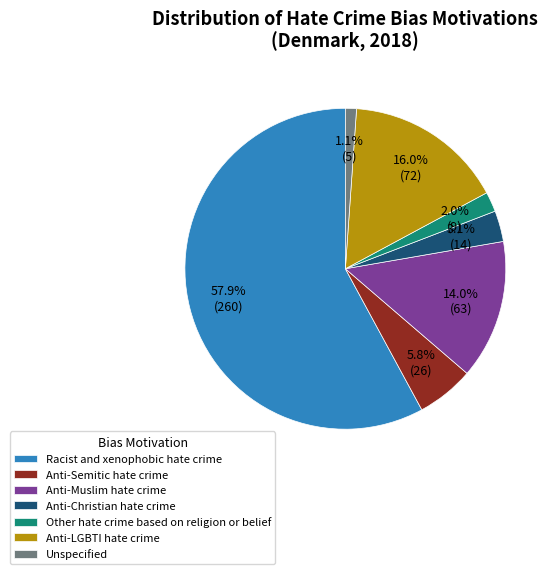

To the nearest percent, what is the combined percentage of Racist and xenophobic hate crime and Unspecified?

59%